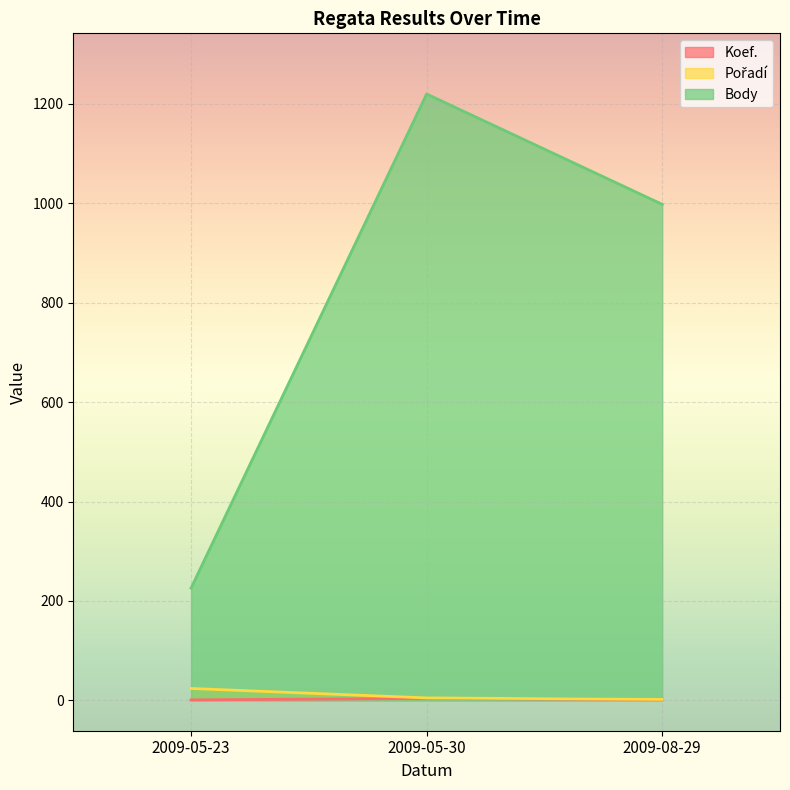

The value of Pořadí at 2009-05-30 is 5. True or false?

True